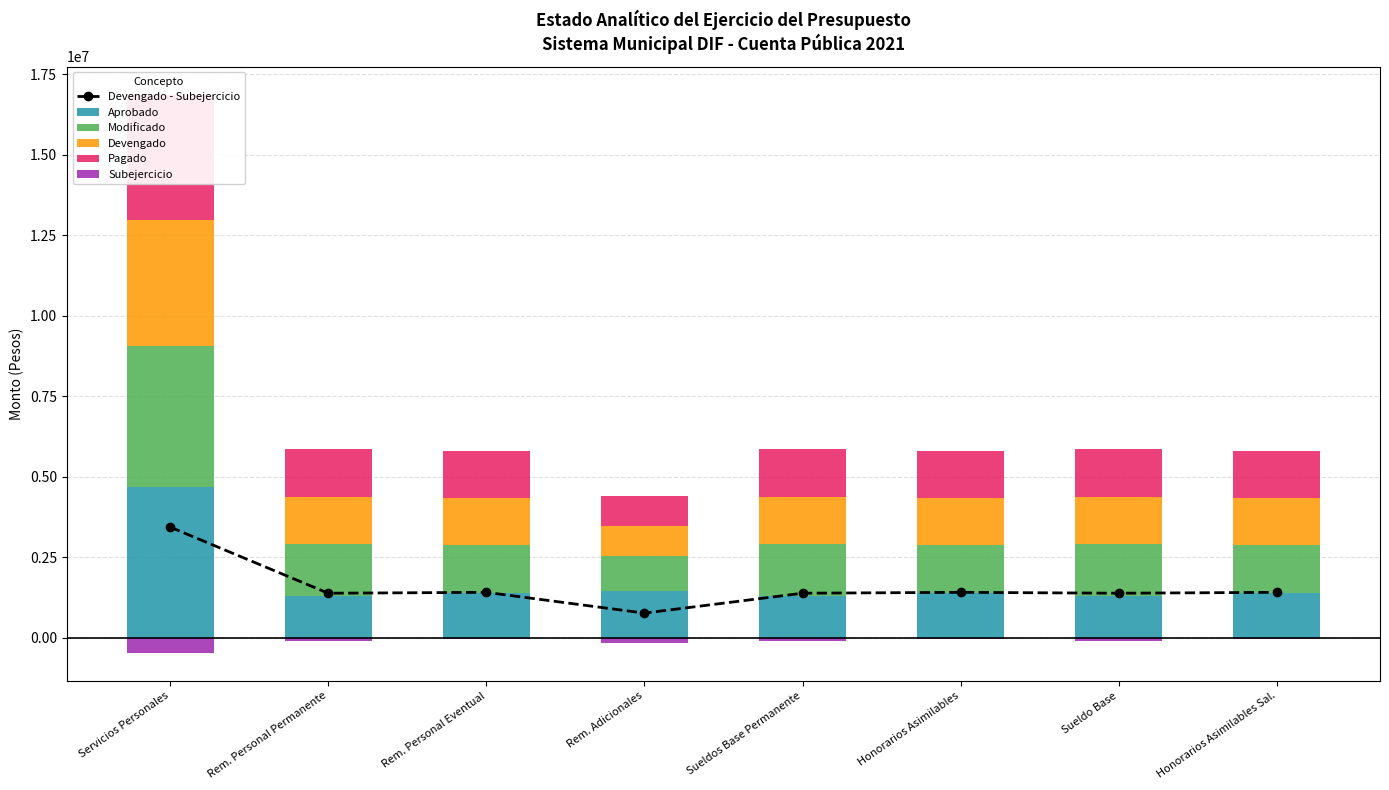

What is the total value across all series at Sueldo Base?

7152723.9